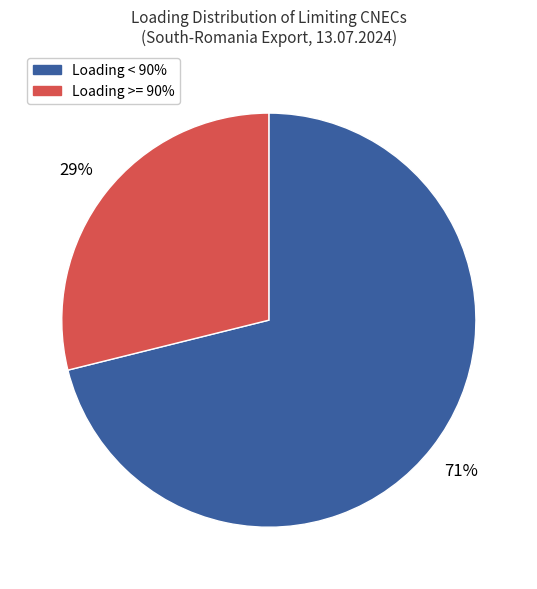

To the nearest percent, what is the difference between the largest and smallest slice percentages?

42%